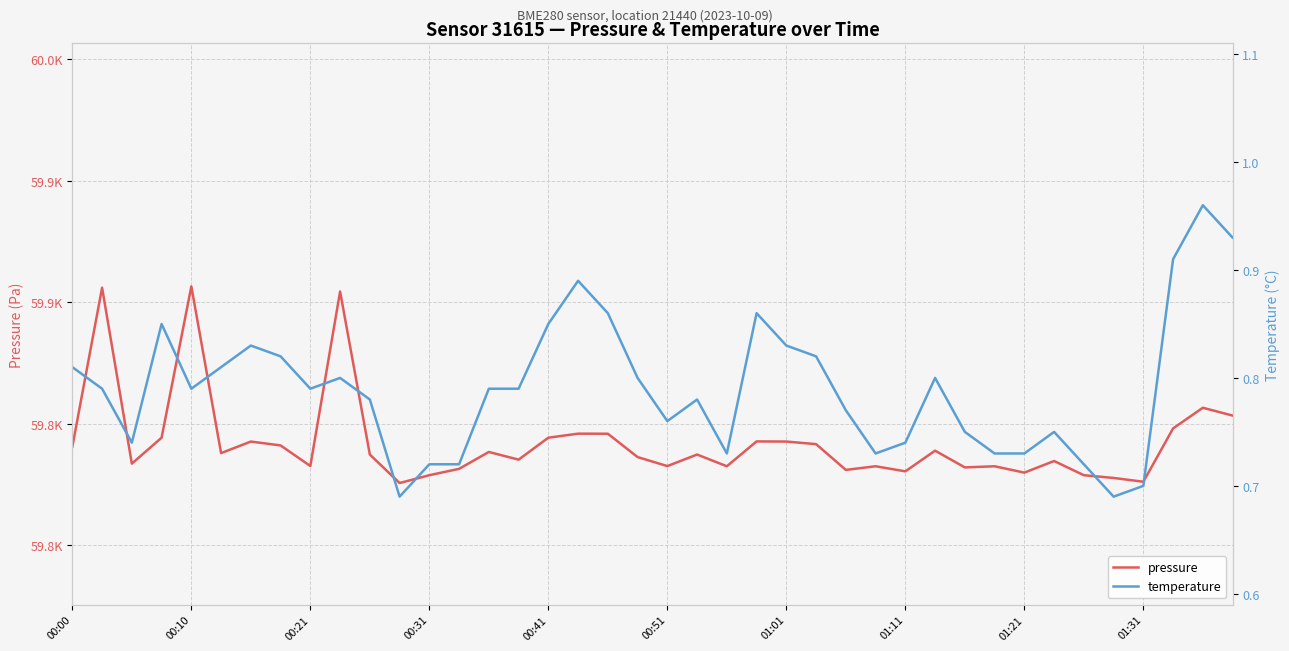

What is the minimum value shown in the chart?

0.7